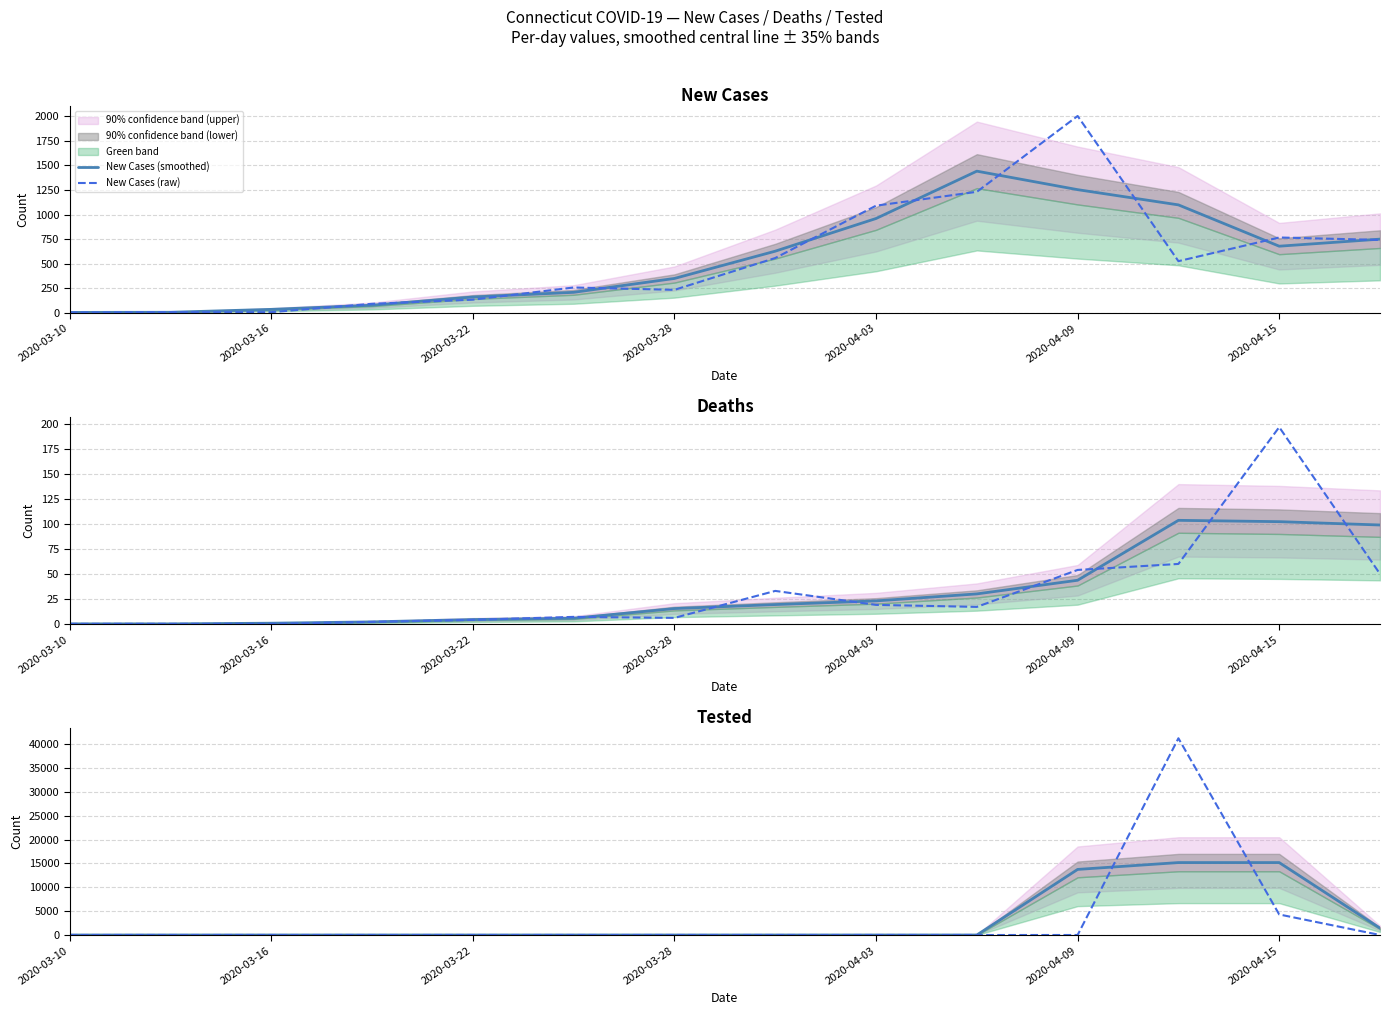

Rank the series at 2020-04-03 from highest to lowest value.

New Cases (raw), New Cases (smoothed), Deaths (smoothed), Deaths (raw), Tested (smoothed), Tested (raw)